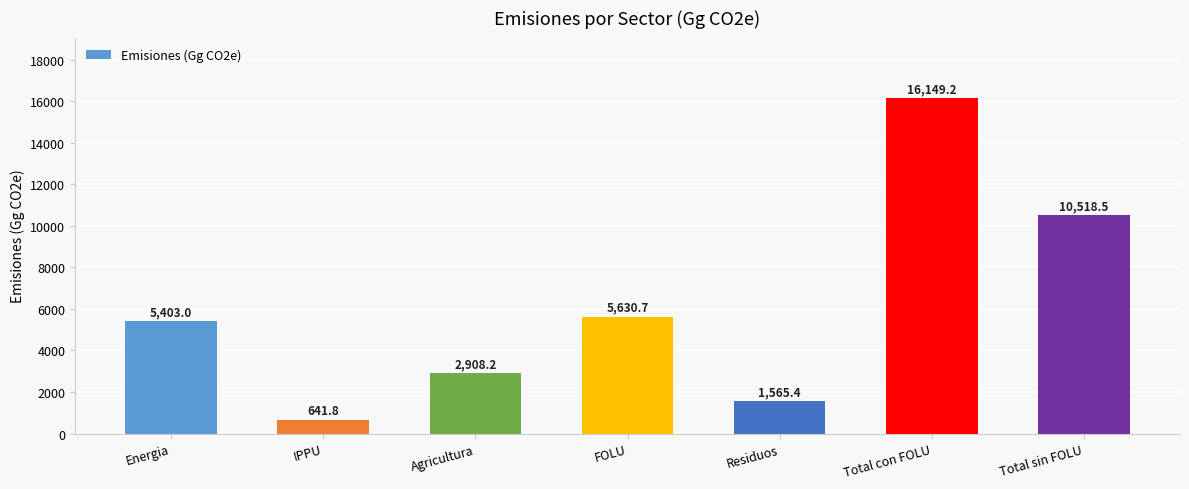

Rank the categories by value from highest to lowest.

Total con FOLU, Total sin FOLU, FOLU, Energia, Agricultura, Residuos, IPPU